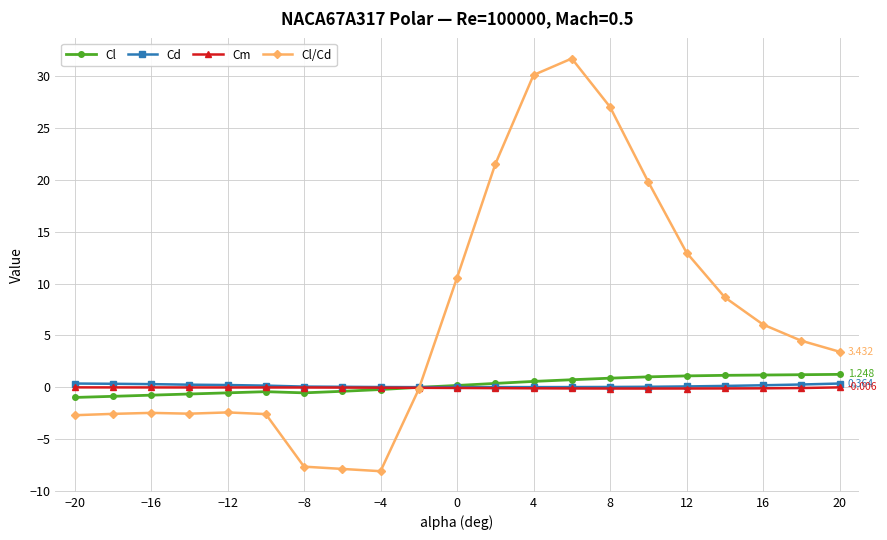

Which series has the largest total across all categories?

Cl/Cd